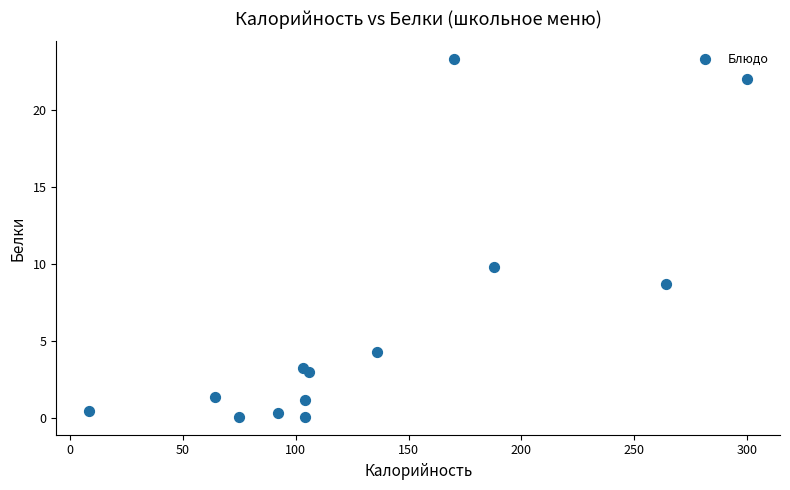

What is the range of X values (max minus min)?

291.6